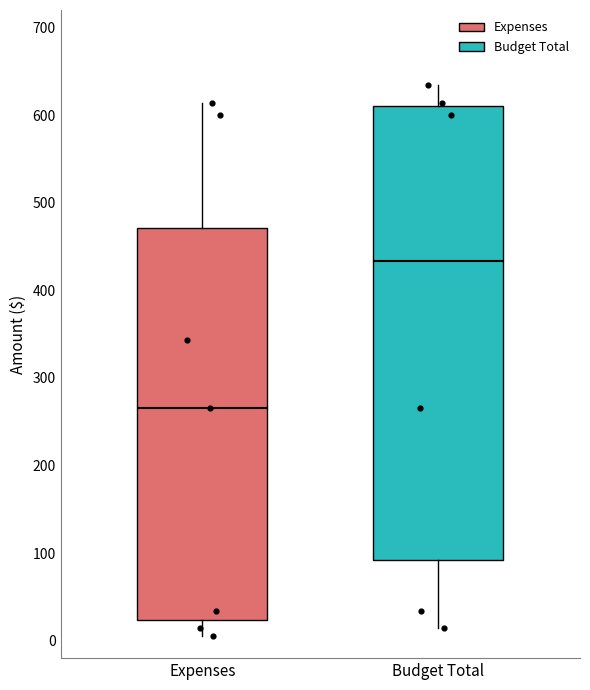

Reading left to right, read every box against the y-axis: the position of its median line, the range the box covers, and the ends of its whiskers. The values are not printed on the chart, so give them approximately, as read against the axis.

Expenses: median 270, box 20 to 470, whiskers 10 to 610
Budget Total: median 430, box 90 to 610, whiskers 10 to 630